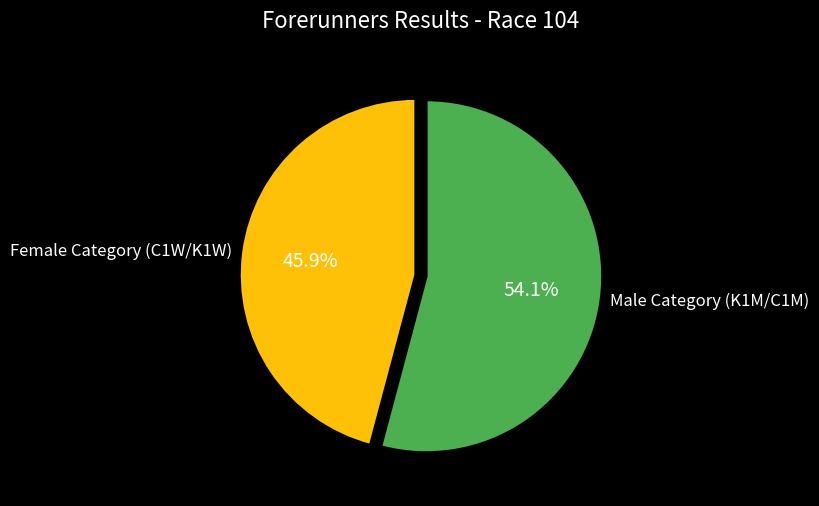

Which slice is the smallest?

Female Category (C1W/K1W)